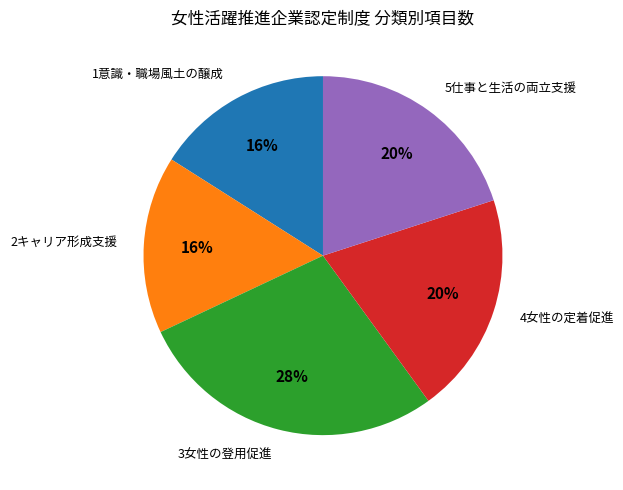

Is it true that 3女性の登用促進 is 28% of the pie?

True